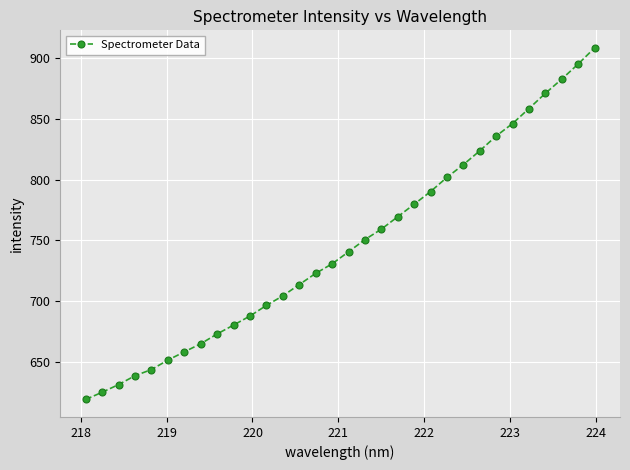

What is the value of the 18th point from the left?

750.5